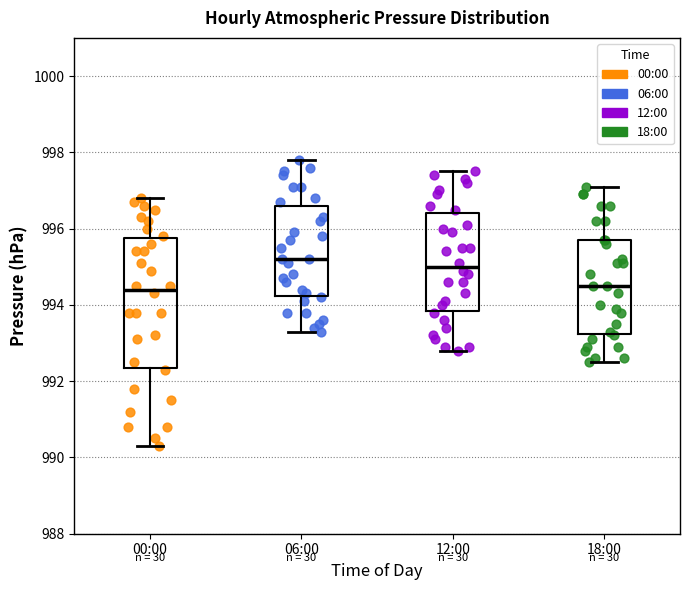

Reading left to right, transcribe this box plot: for each box, give where its median line is, the range the box spans, and where its two whiskers end, as read against the y-axis. The values are not printed on the chart, so give them approximately, as read against the axis.

00:00: median 994.4, box 992.4 to 995.8, whiskers 990.4 to 996.8
06:00: median 995.2, box 994.2 to 996.6, whiskers 993.4 to 997.8
12:00: median 995.0, box 993.8 to 996.4, whiskers 992.8 to 997.6
18:00: median 994.6, box 993.2 to 995.8, whiskers 992.6 to 997.2